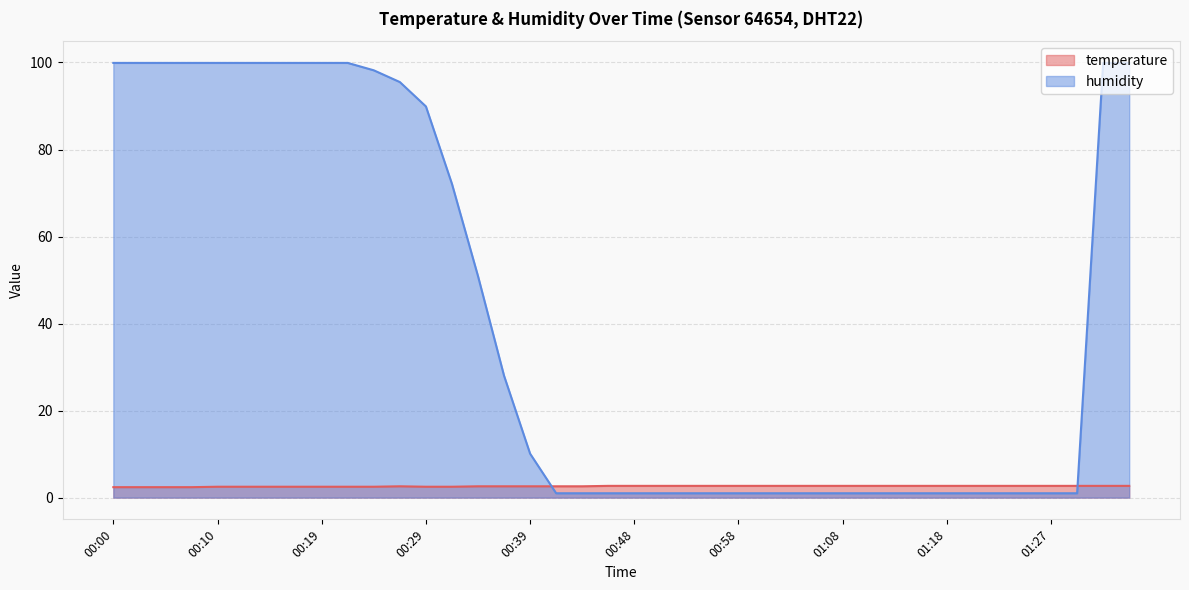

Is it true that humidity equals 1.6 at 01:18?

False